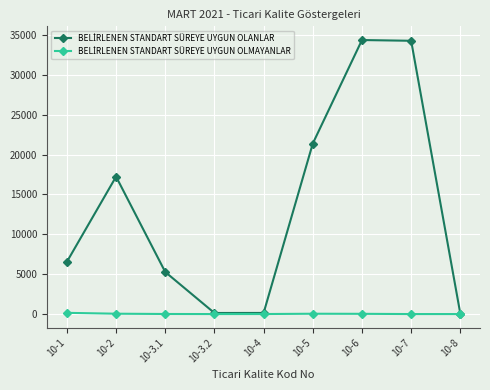

What is the label of the 7th point from the left?

10-6